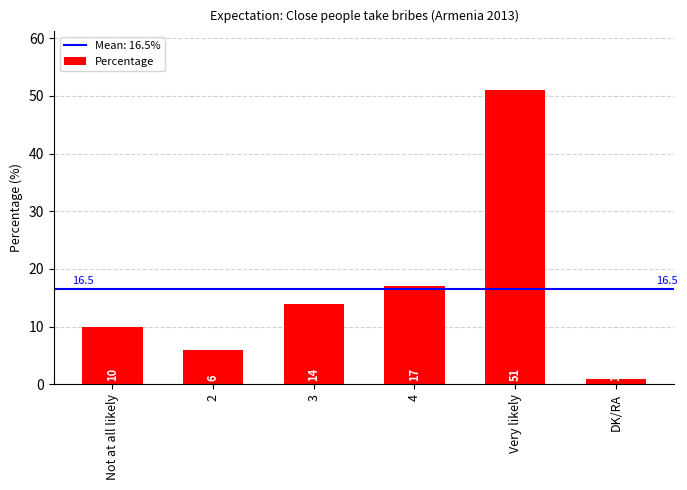

Is it true that the value at 4 is 17?

True